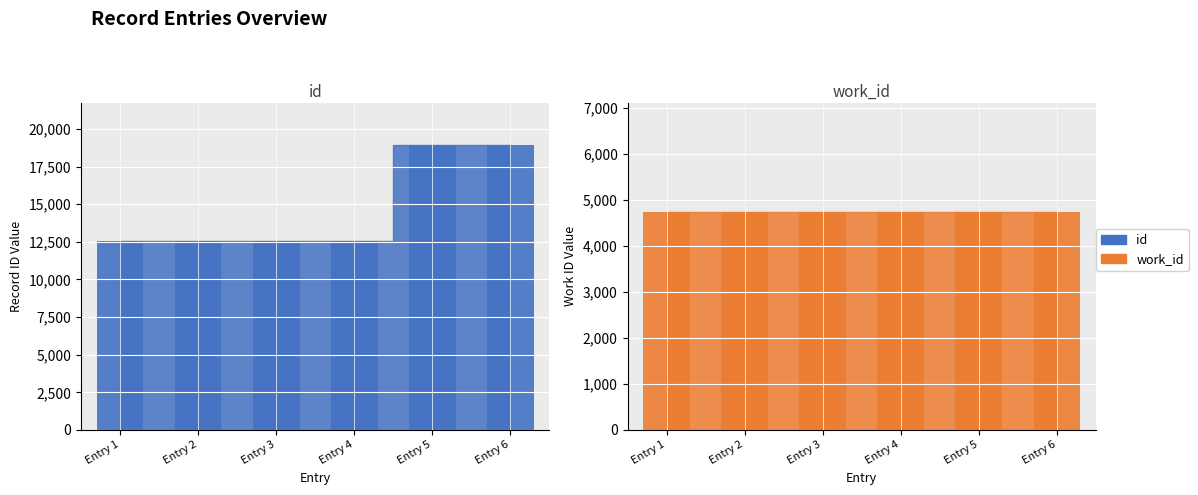

Is the value of id (bar) at Entry 4 greater than the value of work_id (bar) at Entry 4?

Yes